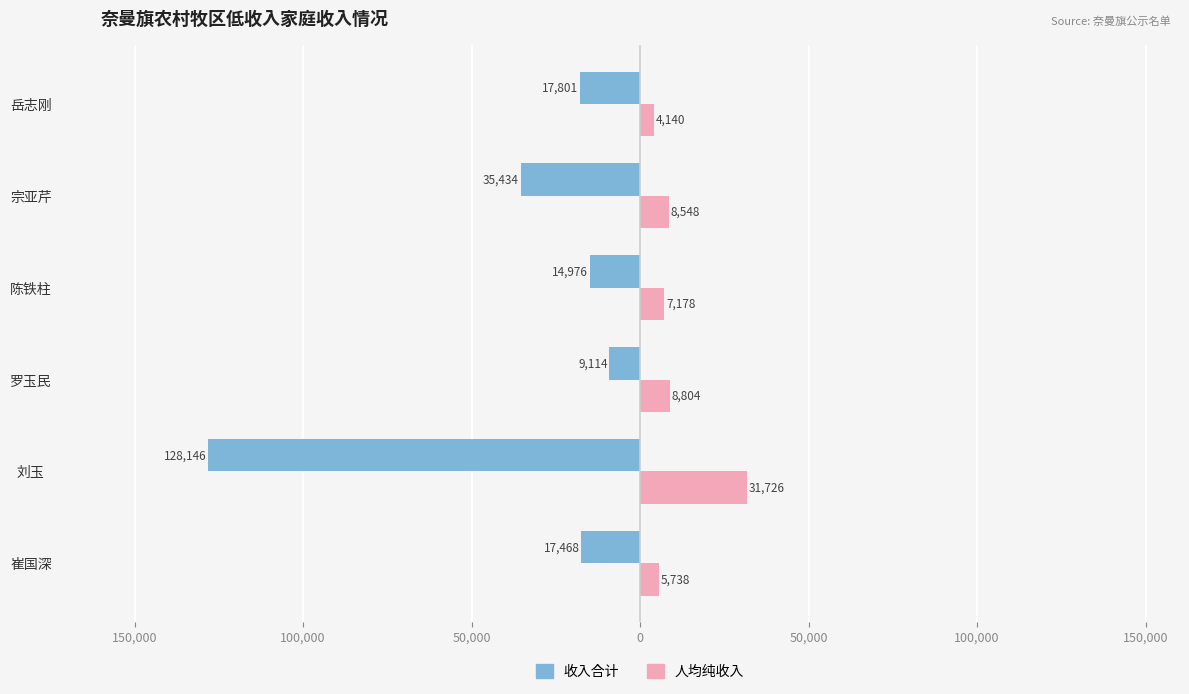

What are all the series names shown in the legend?

收入合计, 人均纯收入